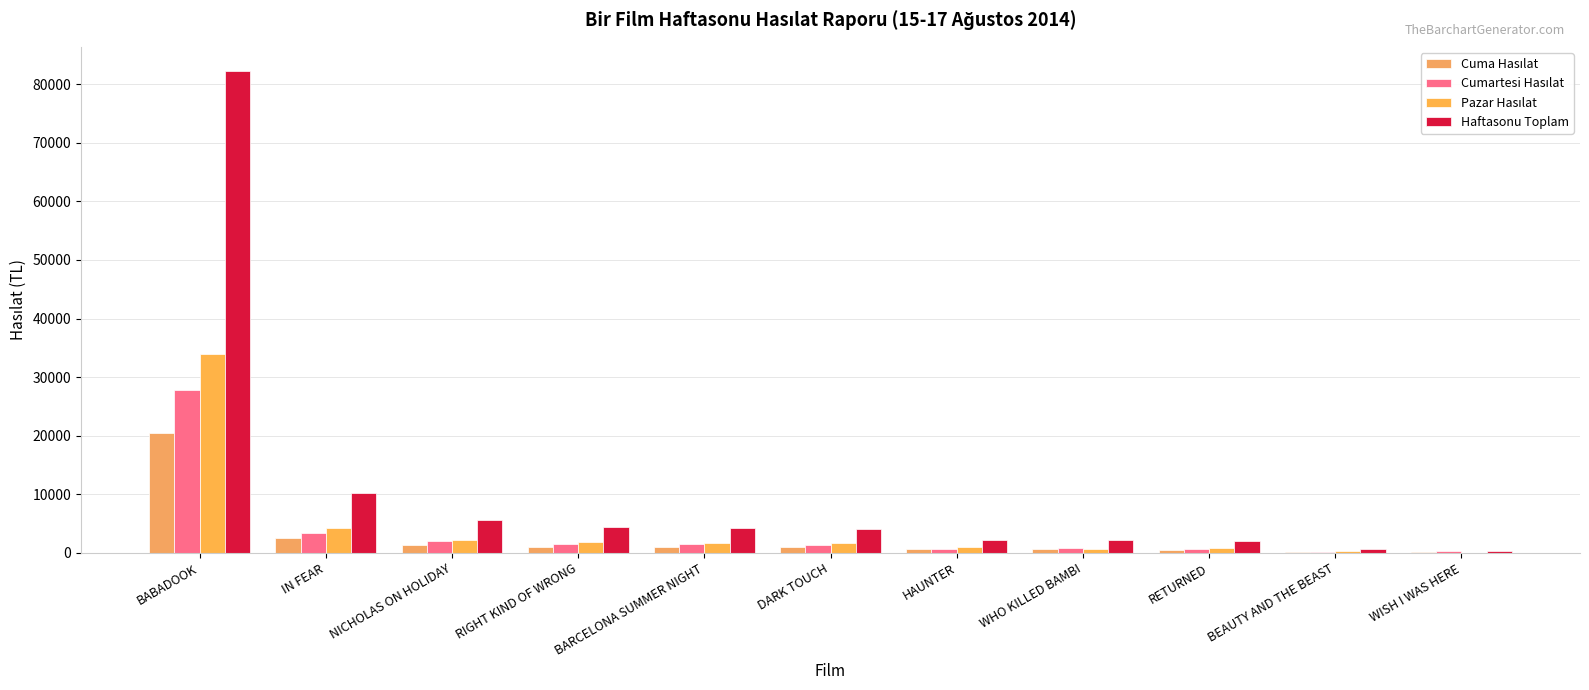

What is the sum of all Cuma Hasılat values?

29463.9